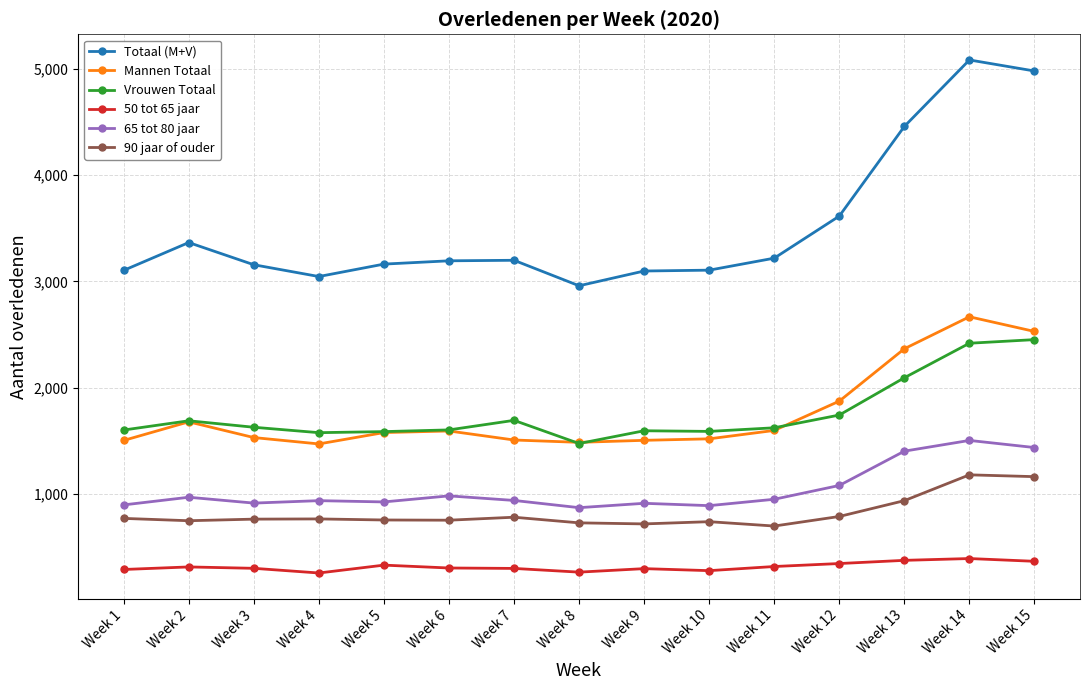

Which series has the largest range (max minus min)?

Totaal (M+V)